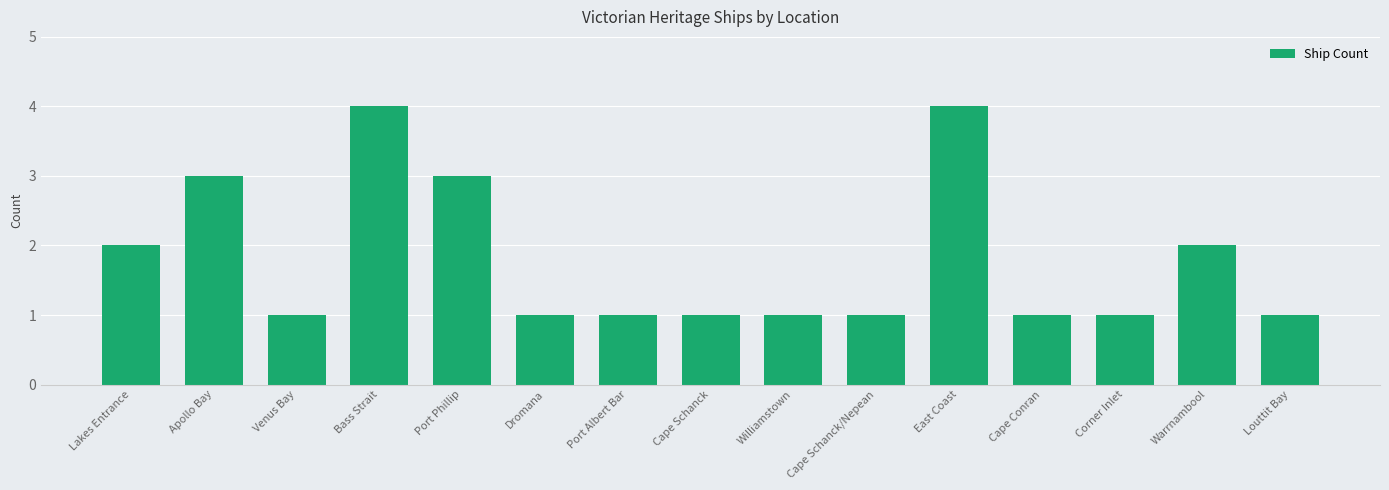

What position from the left is East Coast?

11